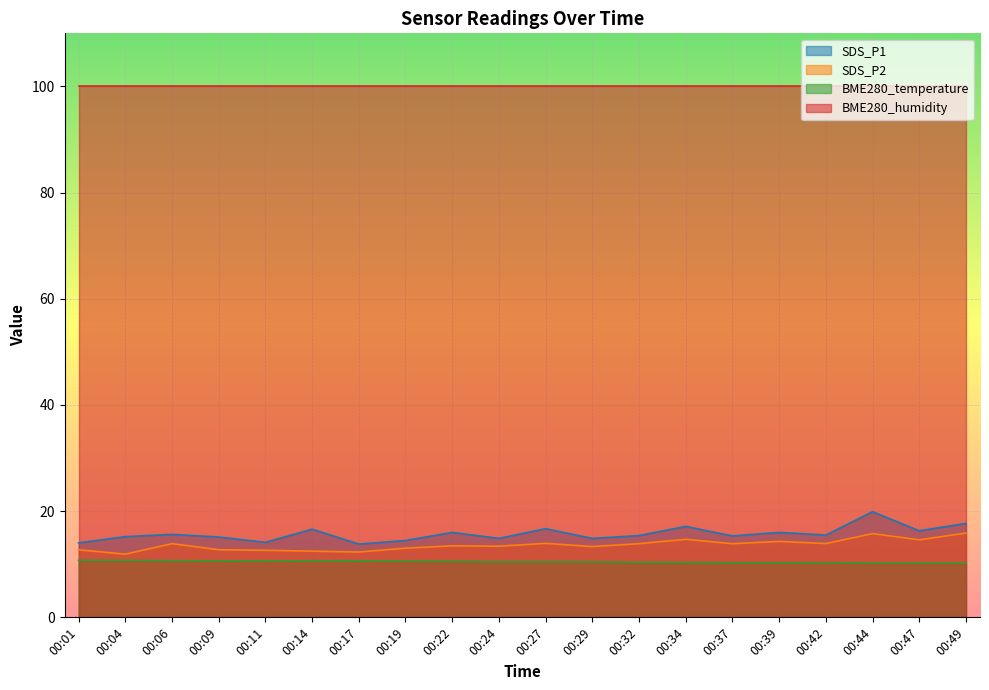

What is the average value of the BME280_temperature series?

10.5